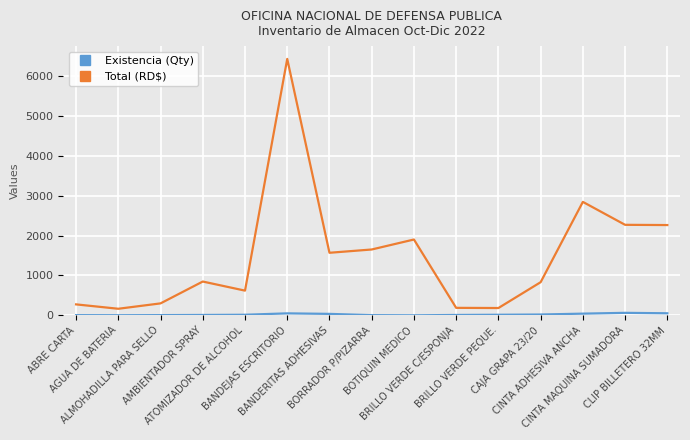

Which series has the largest range (max minus min)?

Total (RD$)